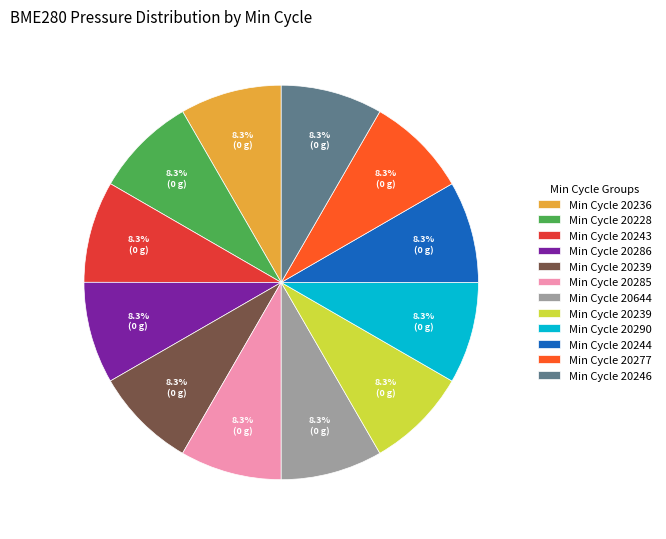

Is there any slice that represents more than half of the pie?

No